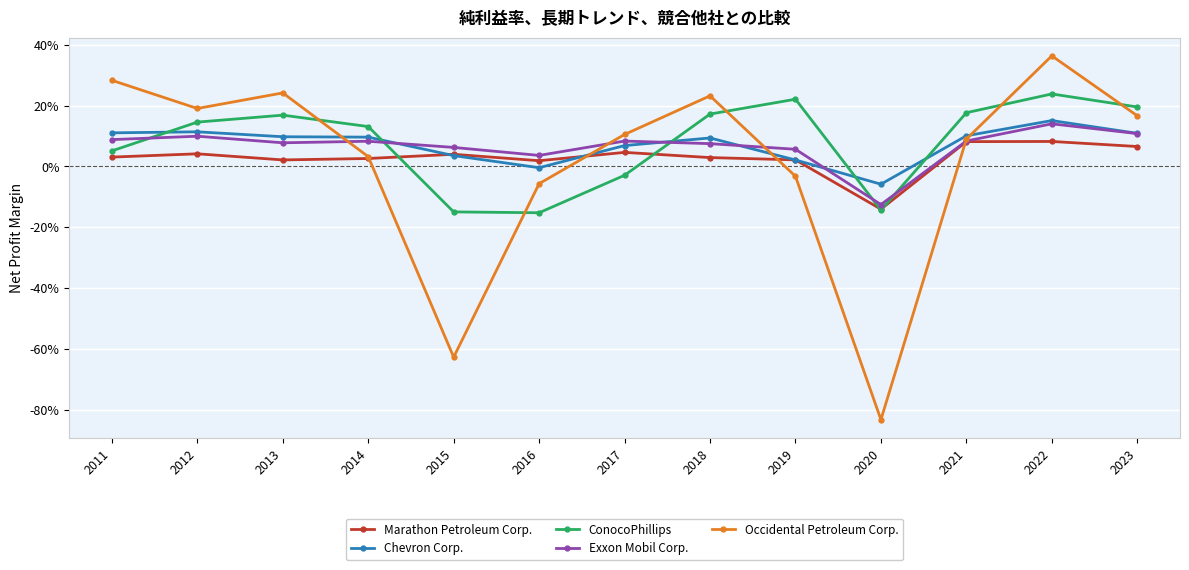

True or false: ConocoPhillips has more than 1 interior local peaks.

True